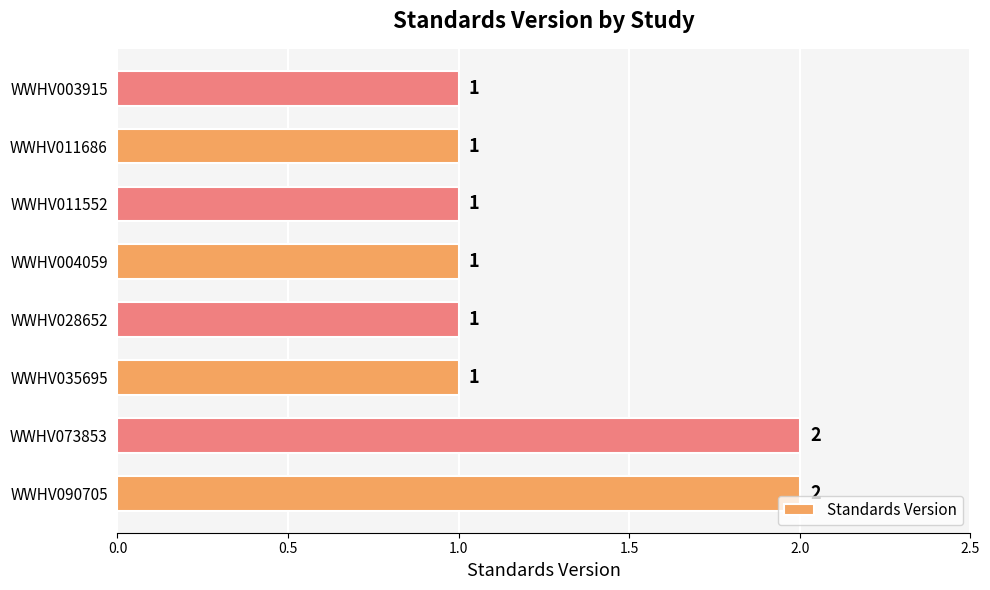

The value at WWHV028652 is 1. True or false?

True